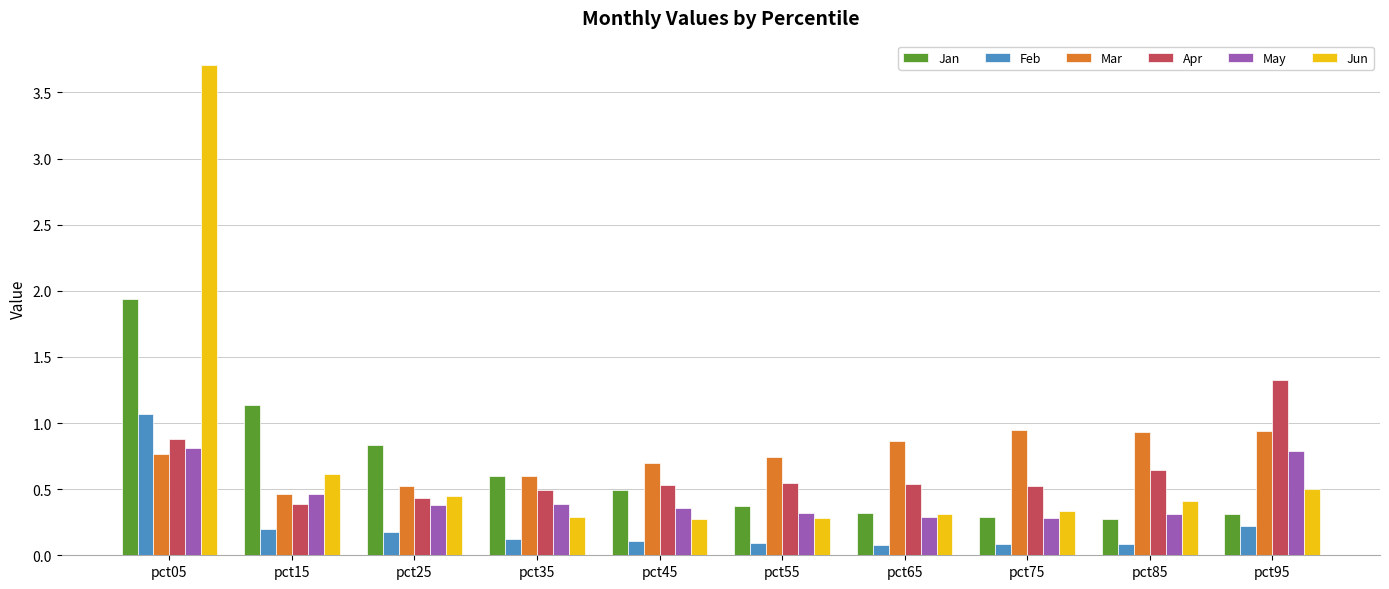

At which category is the sum across all series the highest?

pct05